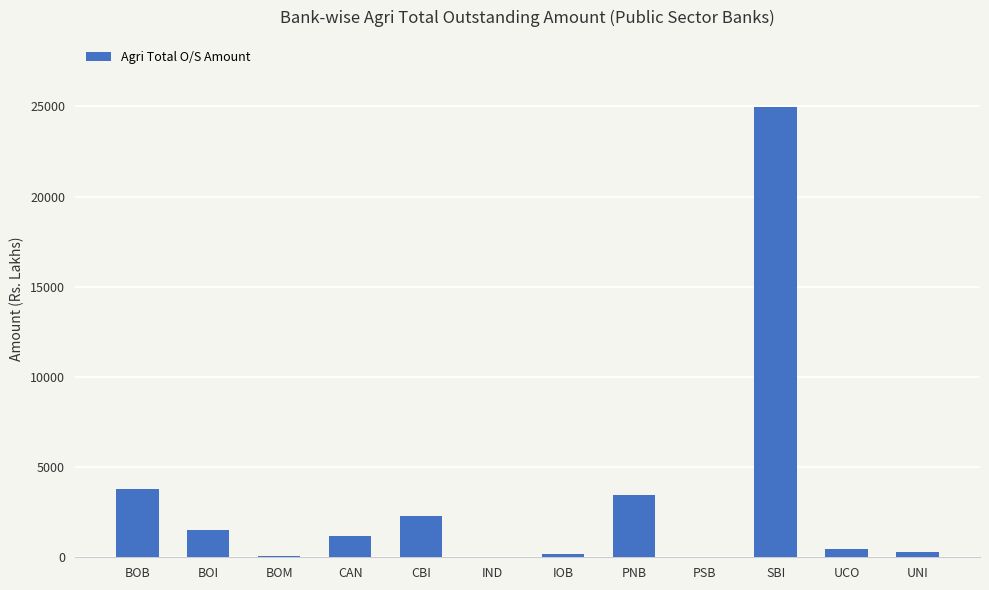

Count the number of data series in this chart.

1